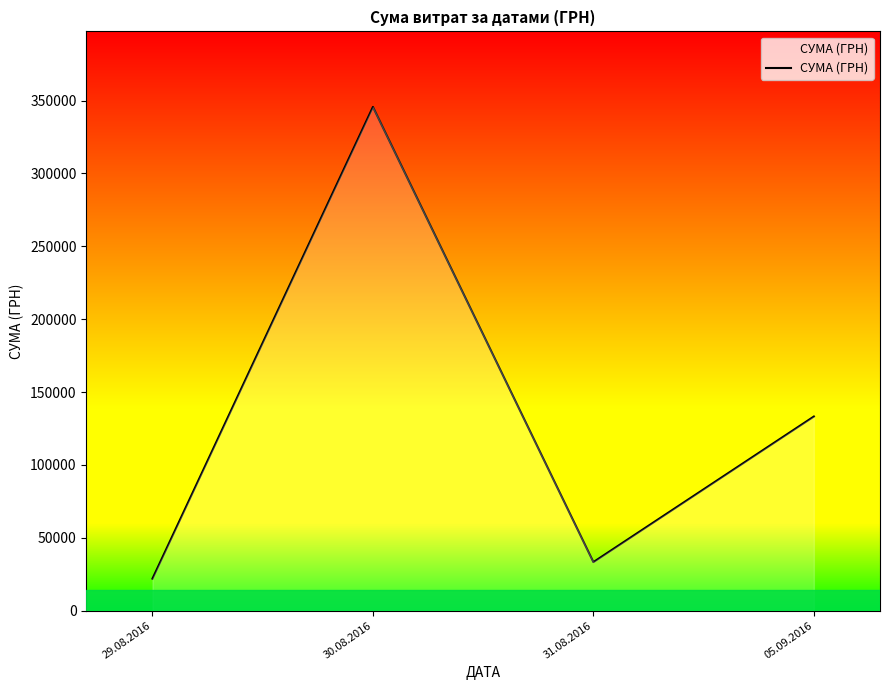

List the labels in order of value, largest first.

30.08.2016, 05.09.2016, 31.08.2016, 29.08.2016